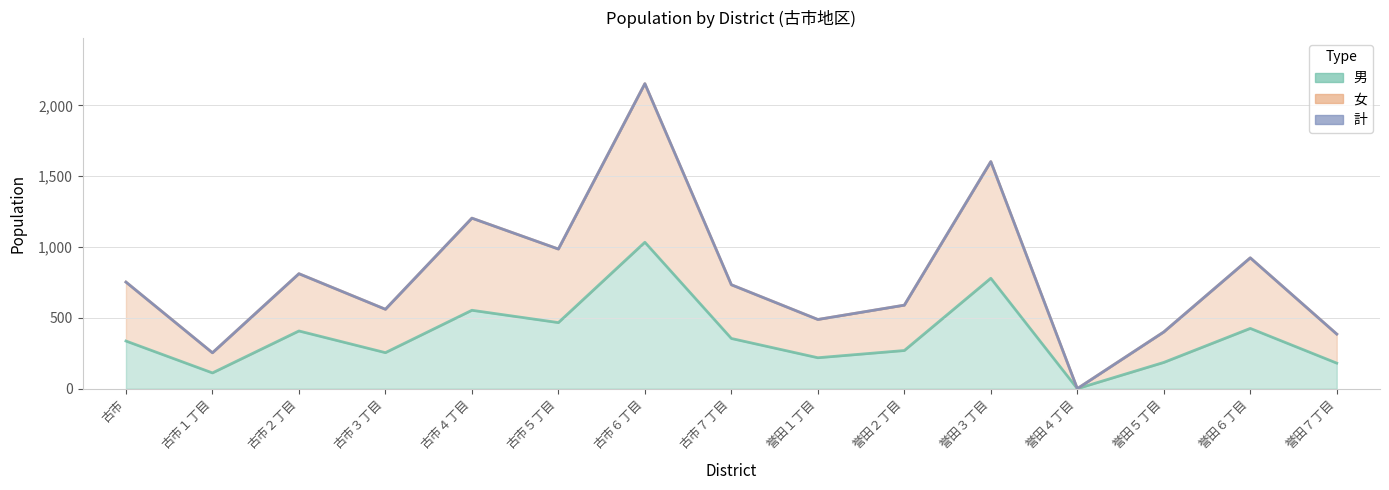

Reading right to left, list all the values displayed in this chart.

男: 誉田７丁目=181	誉田６丁目=426	誉田５丁目=186	誉田４丁目=1	誉田３丁目=780	誉田２丁目=270	誉田１丁目=219	古市７丁目=355	古市６丁目=1034	古市５丁目=467	古市４丁目=554	古市３丁目=255	古市２丁目=408	古市１丁目=112	古市=337
女: 誉田７丁目=386	誉田６丁目=924	誉田５丁目=401	誉田４丁目=1	誉田３丁目=1603	誉田２丁目=590	誉田１丁目=489	古市７丁目=734	古市６丁目=2153	古市５丁目=986	古市４丁目=1204	古市３丁目=561	古市２丁目=812	古市１丁目=254	古市=753
計: 誉田７丁目=386	誉田６丁目=924	誉田５丁目=401	誉田４丁目=1	誉田３丁目=1603	誉田２丁目=590	誉田１丁目=489	古市７丁目=734	古市６丁目=2153	古市５丁目=986	古市４丁目=1204	古市３丁目=561	古市２丁目=812	古市１丁目=254	古市=753